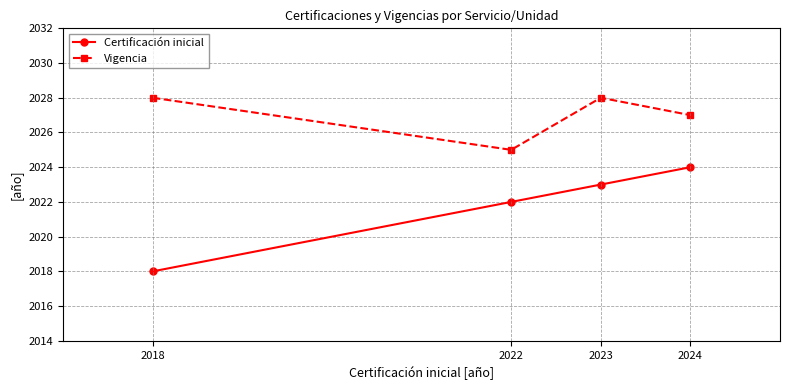

What is the spread (max minus min) of values at 2023?

5